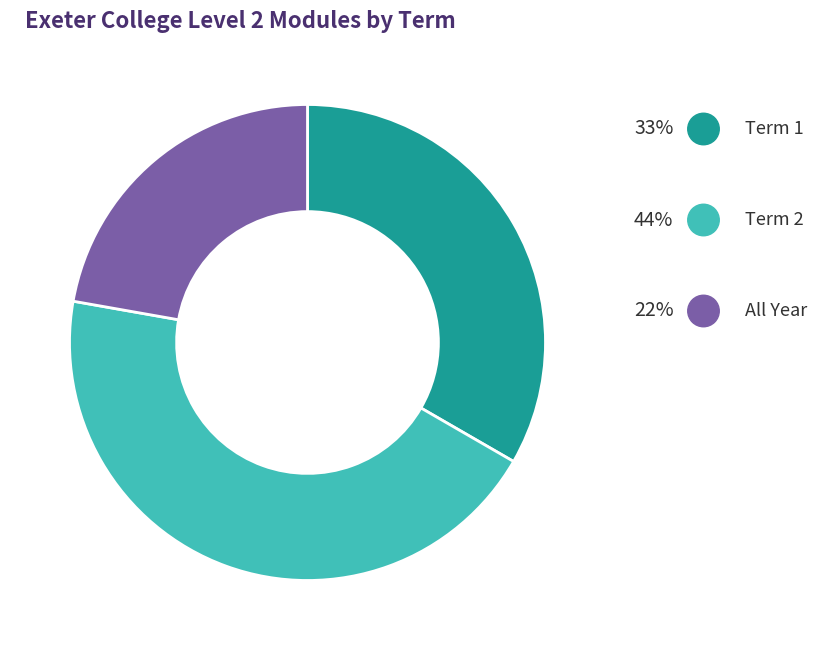

Is there a majority slice in this chart?

No